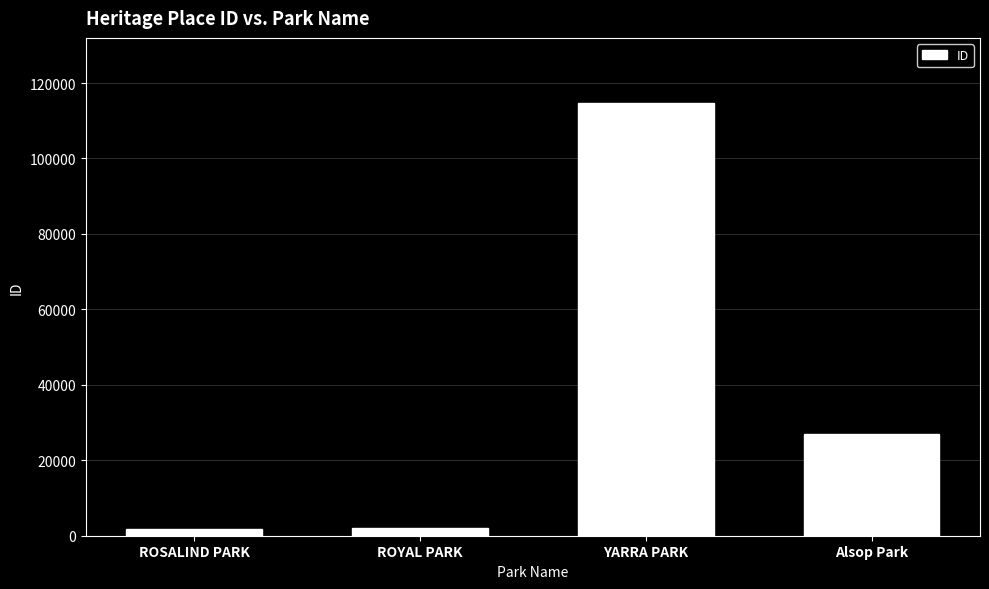

Is it true that the value at Alsop Park is 27019?

True